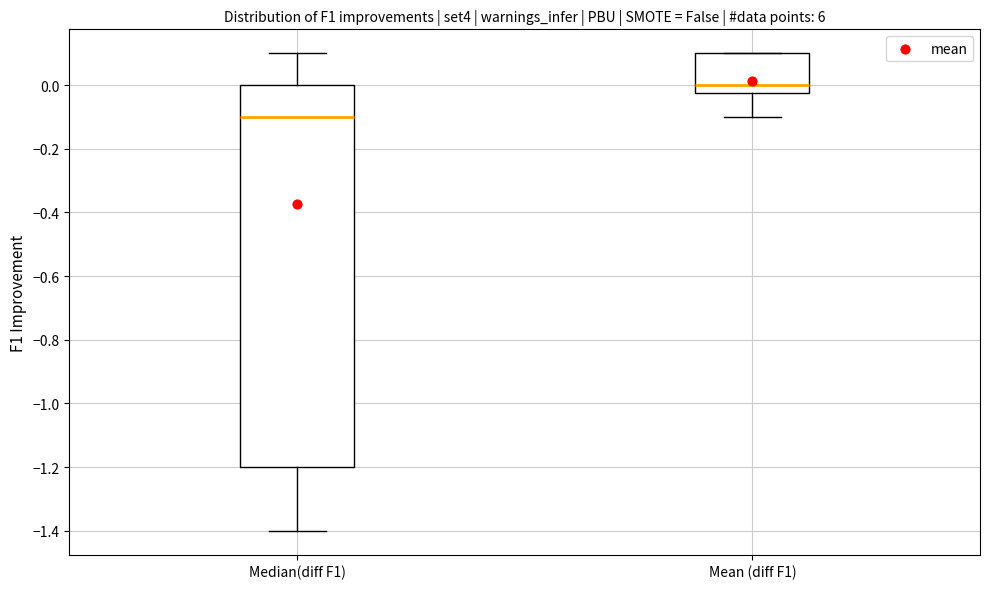

Reading left to right, transcribe this box plot: for each box, give where its median line is, the range the box spans, and where its two whiskers end, as read against the y-axis. The values are not printed on the chart, so give them approximately, as read against the axis.

Median(diff F1): median -0.10, box -1.20 to 0.00, whiskers -1.40 to 0.10
Mean (diff F1): median 0.00, box -0.02 to 0.10, whiskers -0.10 to 0.10